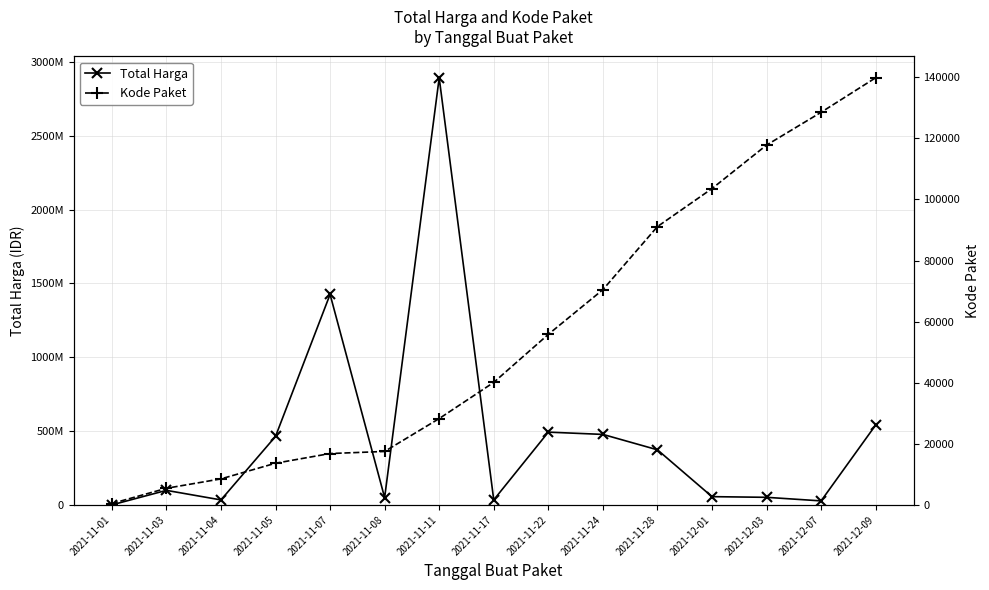

Reading right to left, extract all data points from this chart.

Total Harga: 541071000	27412000	51601000	56152800	373404000	477600000	493000000	34292000	2892122000	49730040	1425867900	464002100	34000000	98772570	333600
Kode Paket: 139817	128516	117783	103541	91101	70453	55826	40112	28271	17509	16823	13652	8530	5449	464